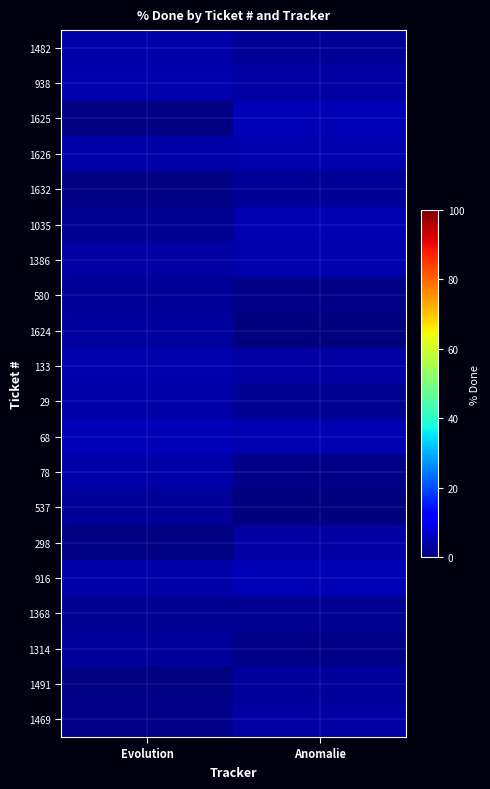

Reading left to right, extract all data points from this chart.

1482: Evolution=3.9	Anomalie=2.2
938: Evolution=4.3	Anomalie=3.5
1625: Evolution=0.5	Anomalie=4.9
1626: Evolution=3.8	Anomalie=3.9
1632: Evolution=0.6	Anomalie=2.3
1035: Evolution=1.9	Anomalie=4.6
1386: Evolution=3.2	Anomalie=4.1
580: Evolution=2.2	Anomalie=1.1
1624: Evolution=2.8	Anomalie=0.3
133: Evolution=4.1	Anomalie=3.2
29: Evolution=3.8	Anomalie=1.8
68: Evolution=4.9	Anomalie=4.5
78: Evolution=3.9	Anomalie=1.0
537: Evolution=2.3	Anomalie=0.2
298: Evolution=0.8	Anomalie=3.4
916: Evolution=3.7	Anomalie=4.8
1368: Evolution=1.6	Anomalie=1.9
1314: Evolution=2.3	Anomalie=0.9
1491: Evolution=0.6	Anomalie=2.4
1469: Evolution=1.1	Anomalie=3.3